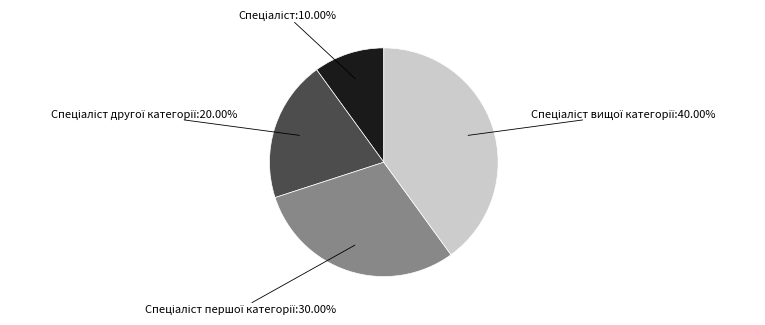

Does any single category account for the majority?

No